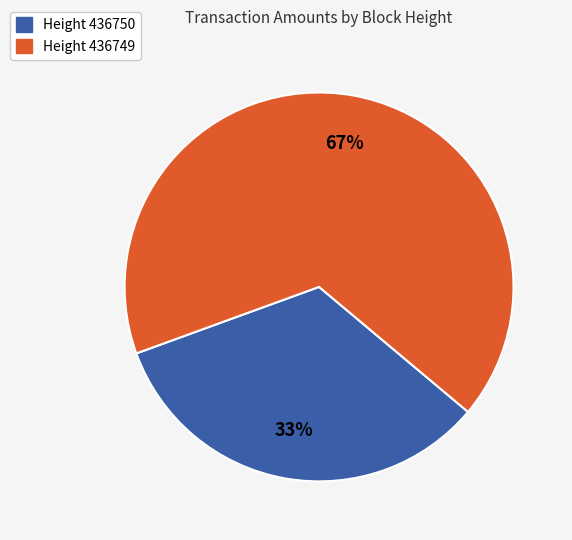

How many slices are in this pie chart?

2